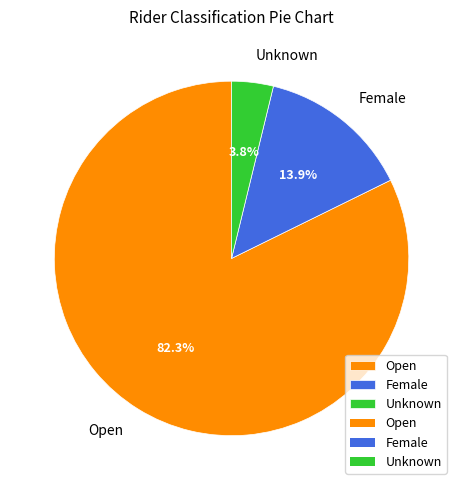

The Unknown slice represents 4% of the pie. True or false?

True